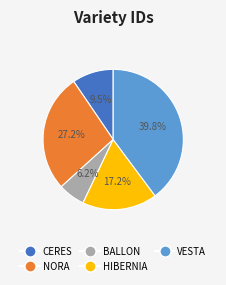

To the nearest percent, what percentage of the pie is BALLON?

6%